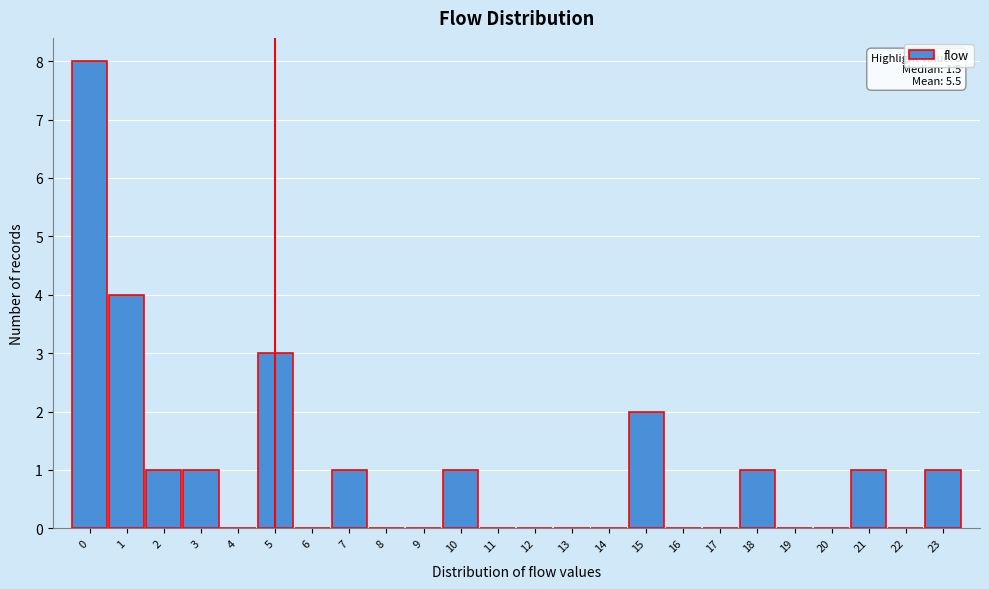

Over which range of the x-axis is the bar tallest?

-0.5 to 0.5